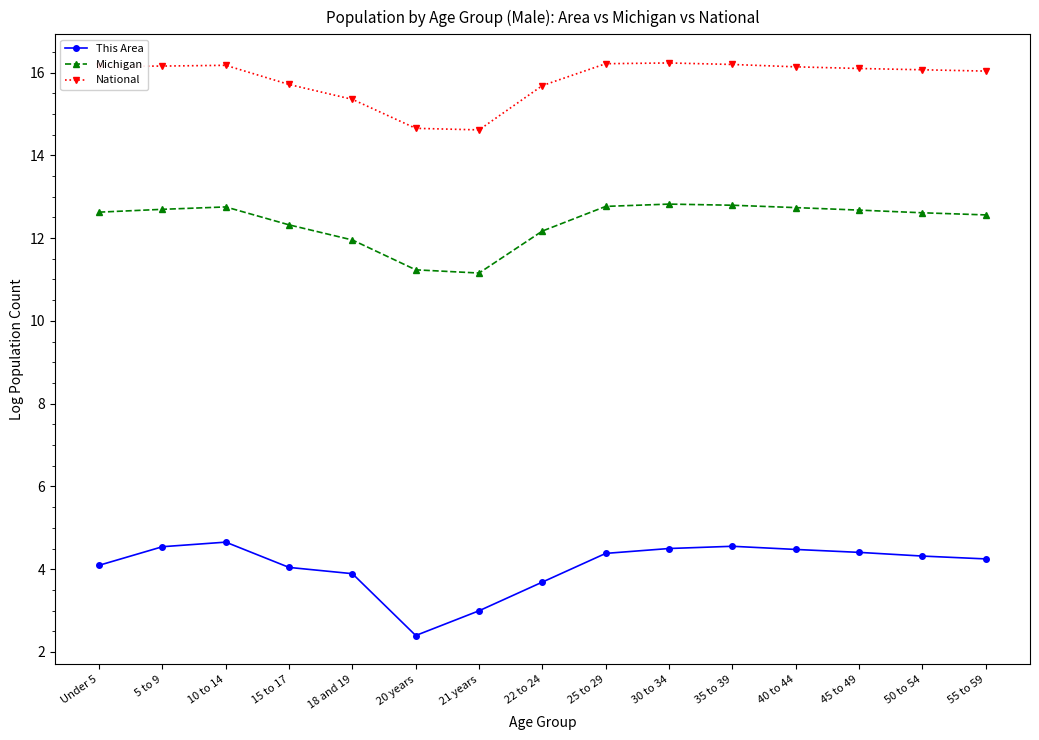

What is the spread (max minus min) of values at 40 to 44?

11.7